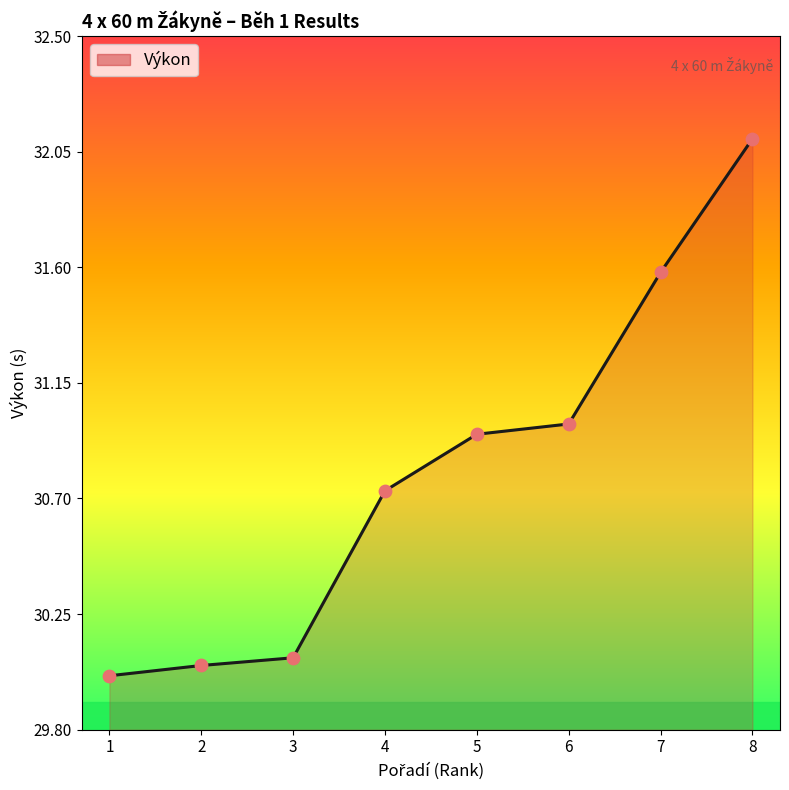

What is the change in value from 3 to 7?

+1.5